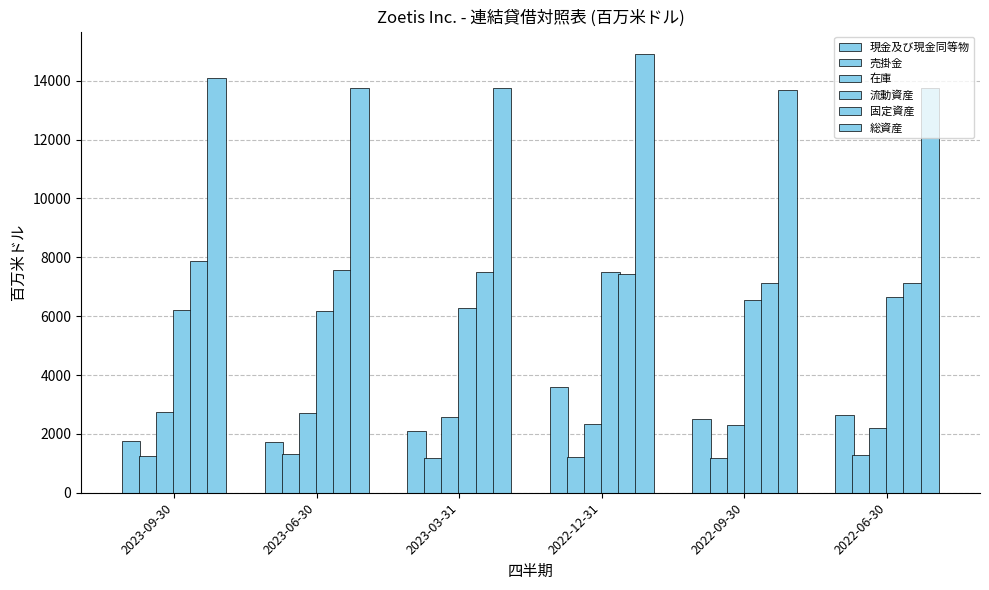

What position from the left is 2022-09-30?

5